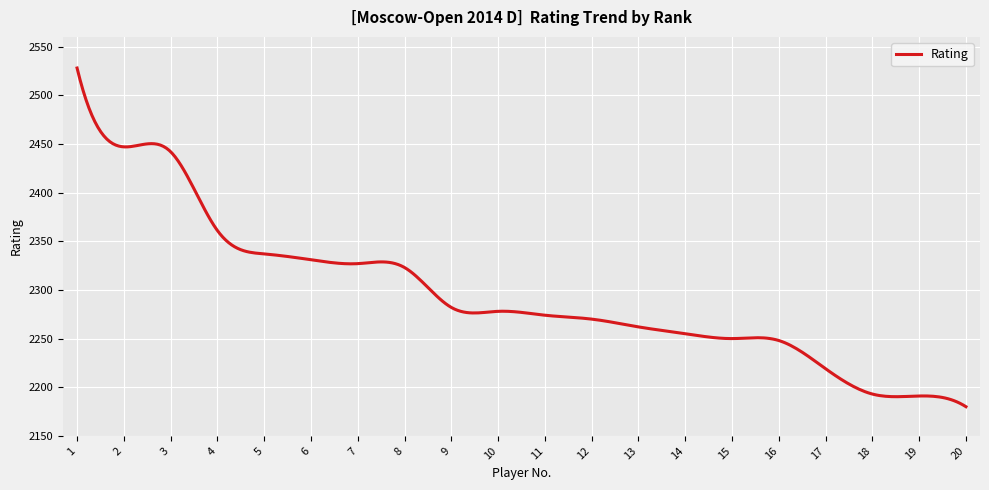

What is the greatest value displayed?

2528.0